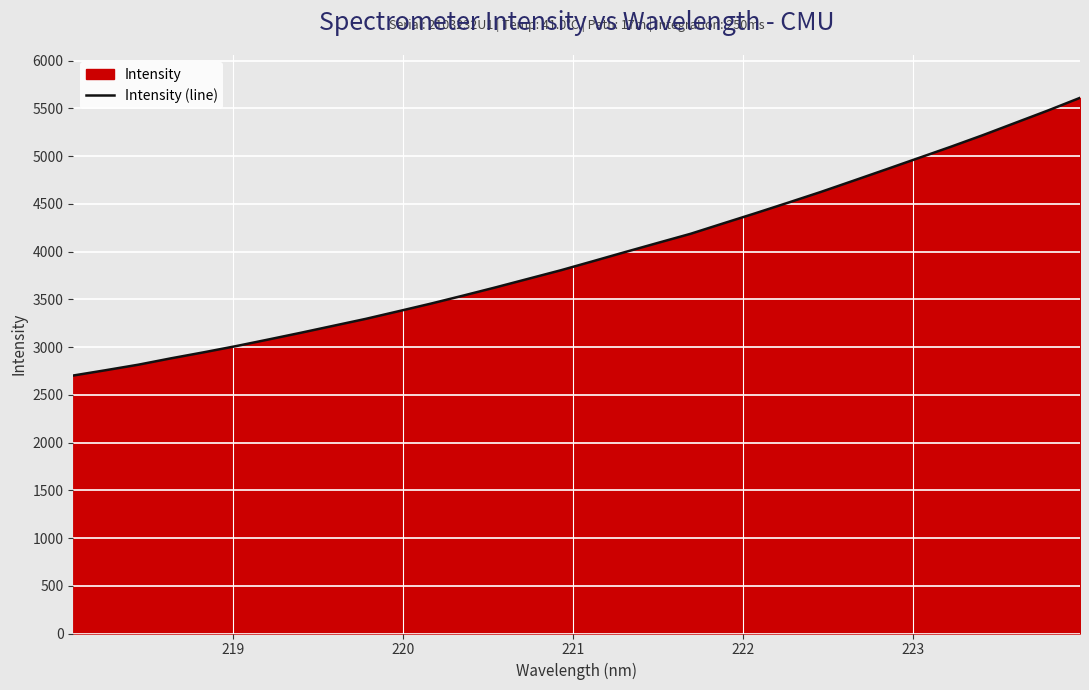

What is the smallest value displayed?

2702.2